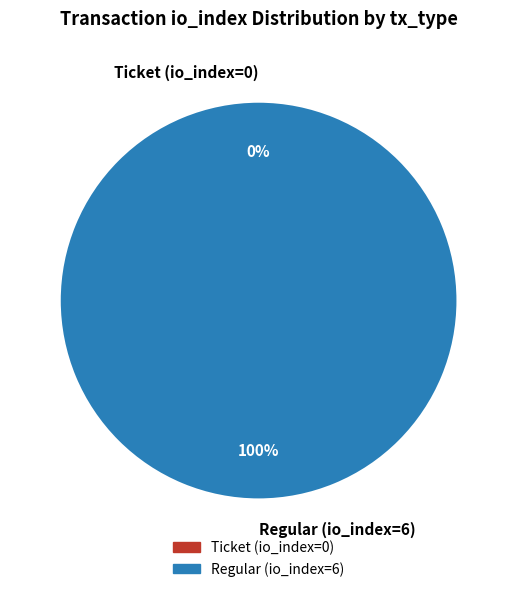

To the nearest percent, what is the difference between the largest and smallest slice percentages?

100%